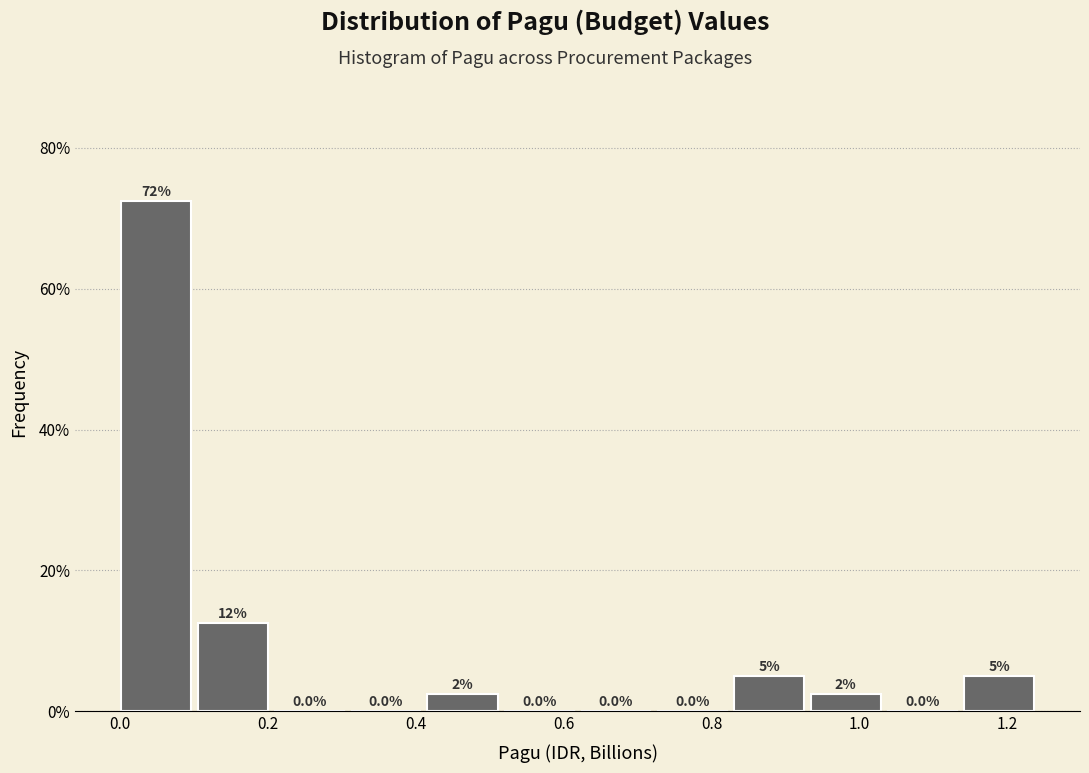

Which range on the x-axis has the tallest bar?

0.00 to 0.10